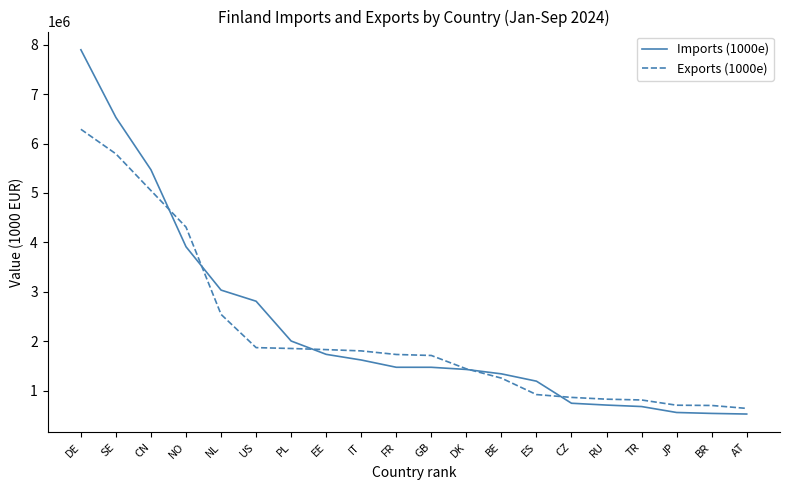

Is it true that Imports (1000e) equals 1339621 at BE?

True